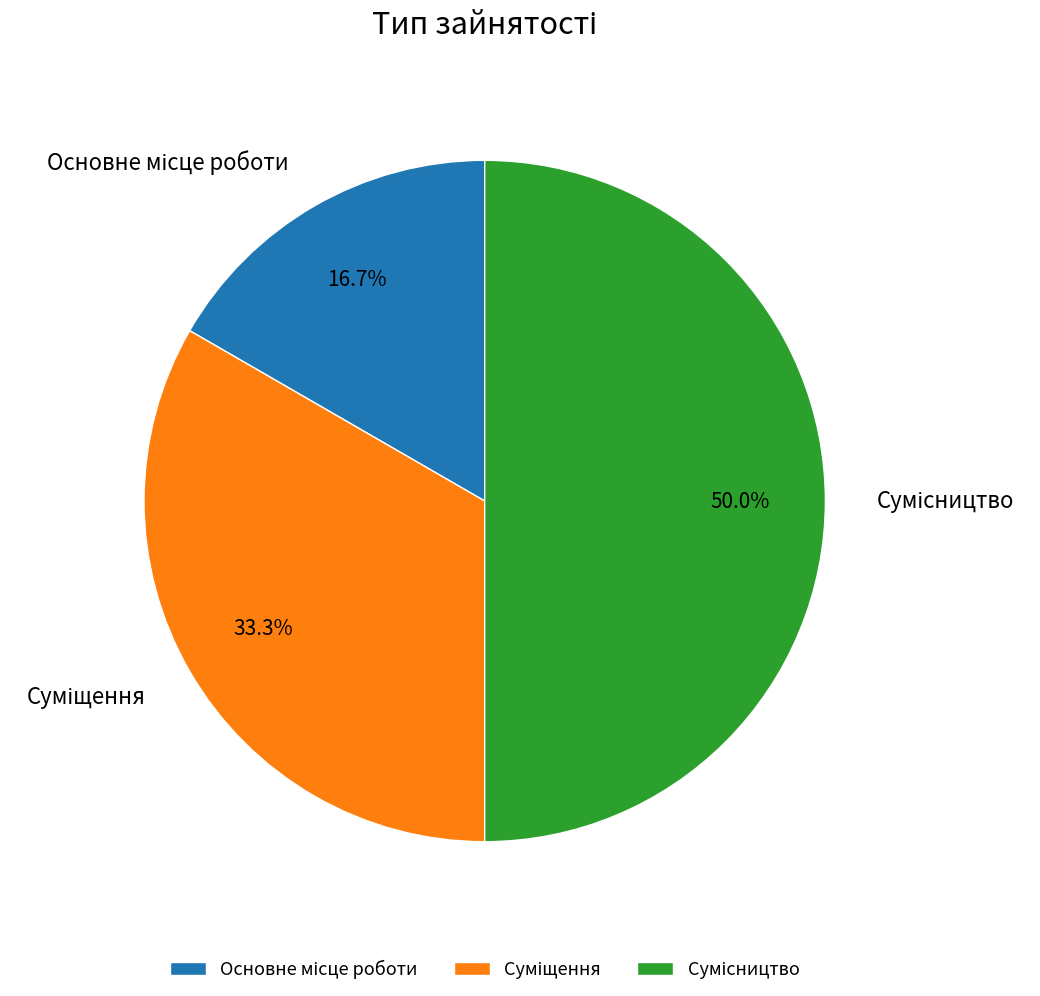

What percentage is the Суміщення slice, to the nearest percent?

33%